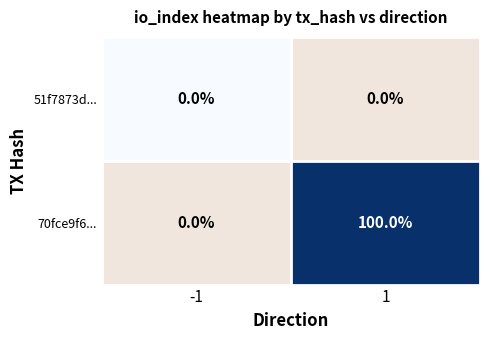

Which series has the largest range (max minus min)?

70fce9f6...